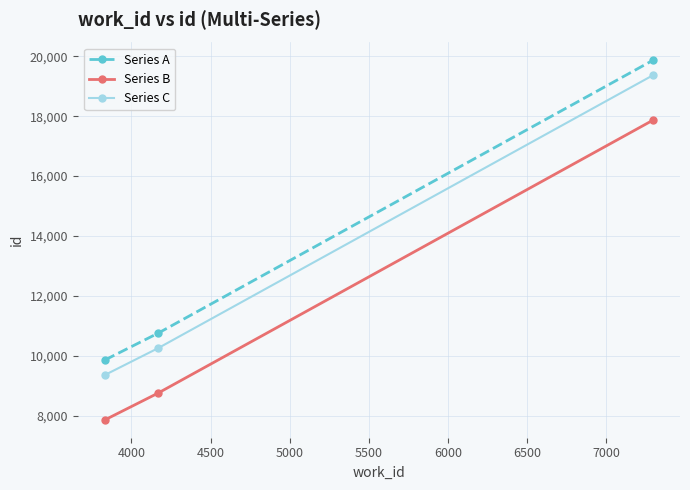

What is the maximum value for Series A?

19861